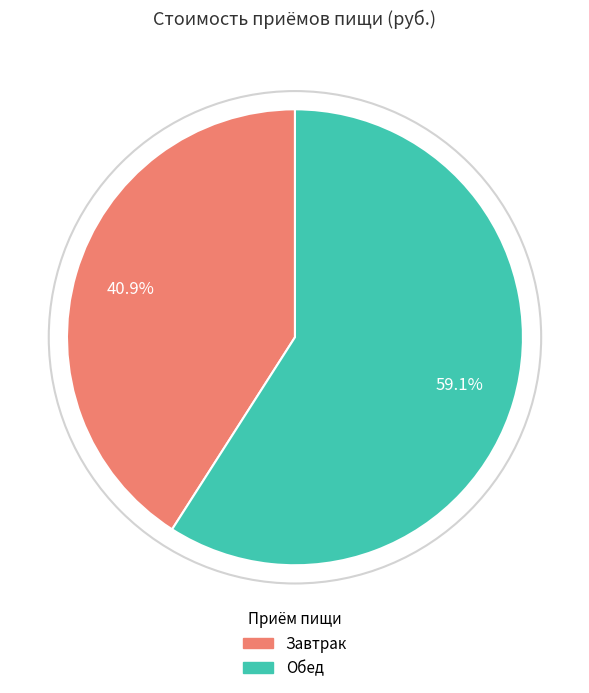

Is Завтрак the majority of the pie?

No